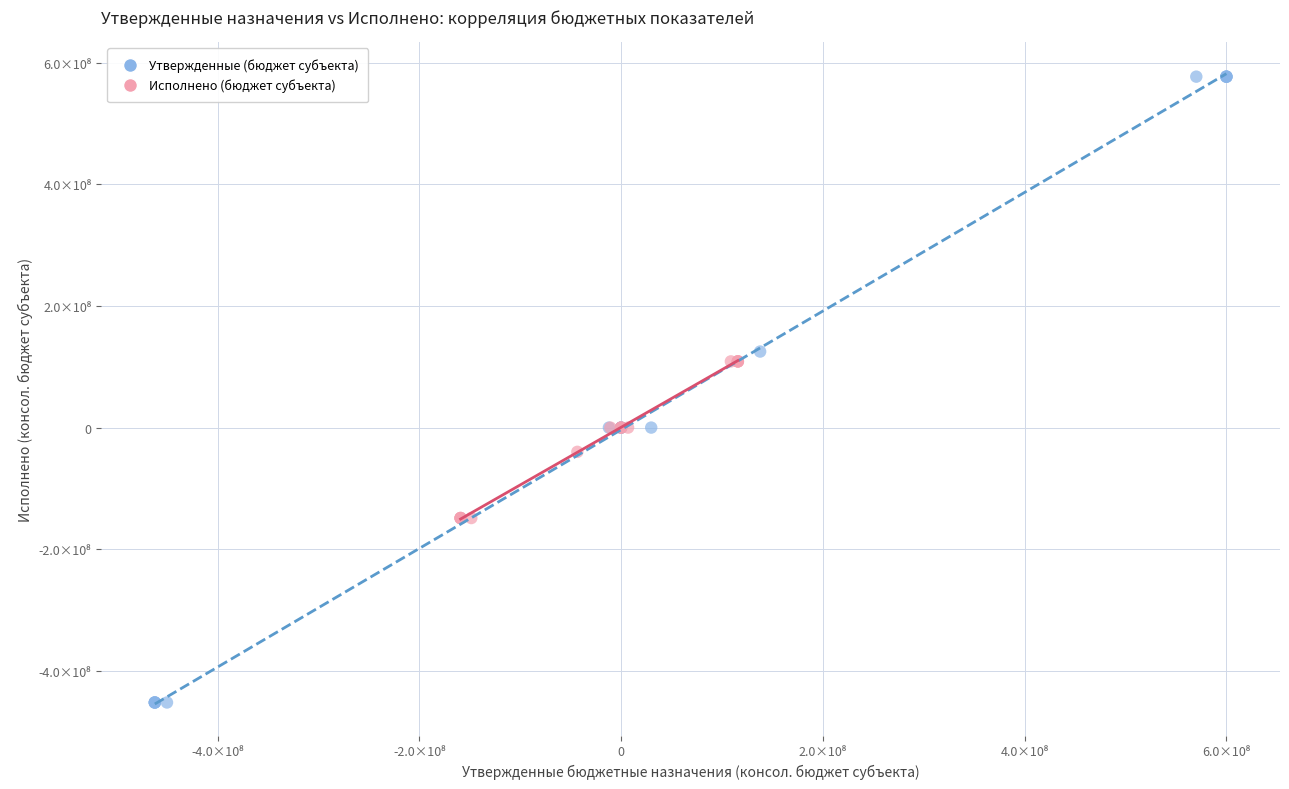

What are all the series names shown in the legend?

Утвержденные (бюджет субъекта), Исполнено (бюджет субъекта)